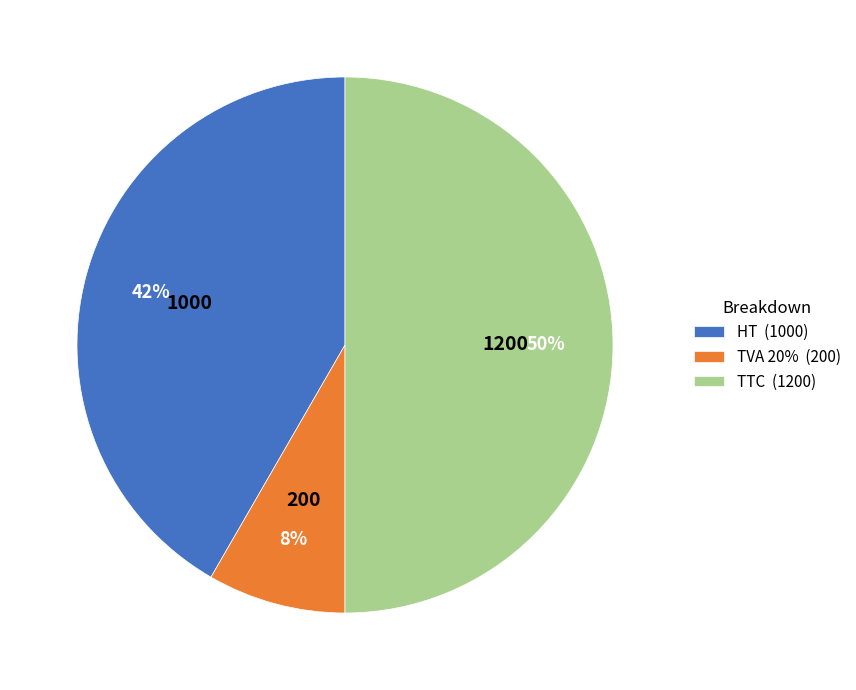

How much of the chart is everything except TTC?

50.0%